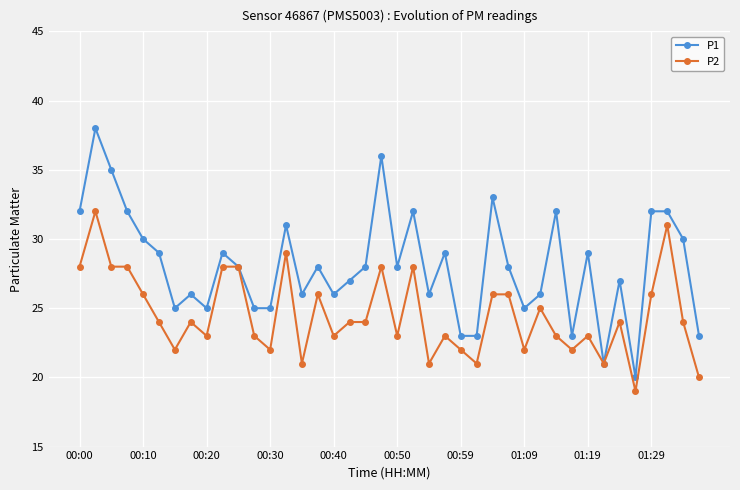

Which series has the widest spread of values?

P1